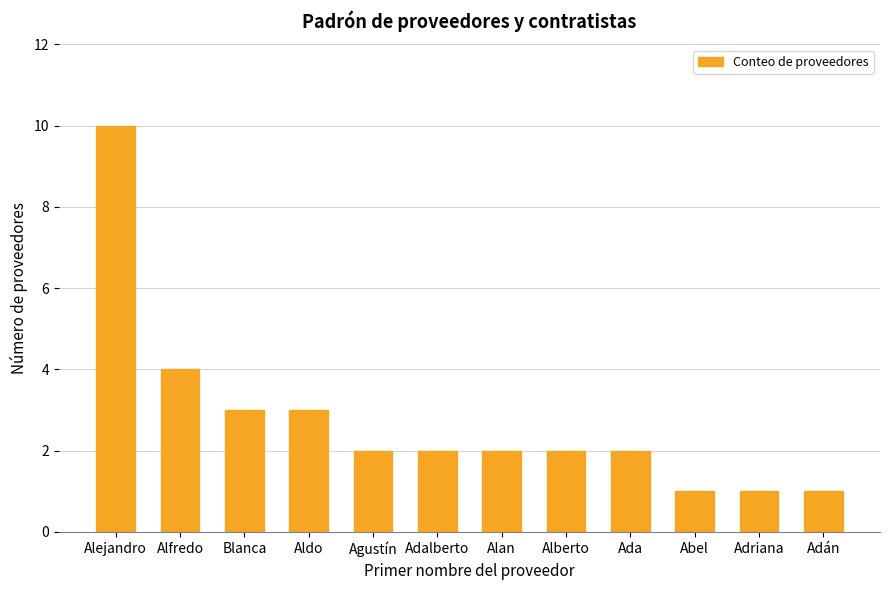

True or false: the data shows 6 at Alfredo.

False